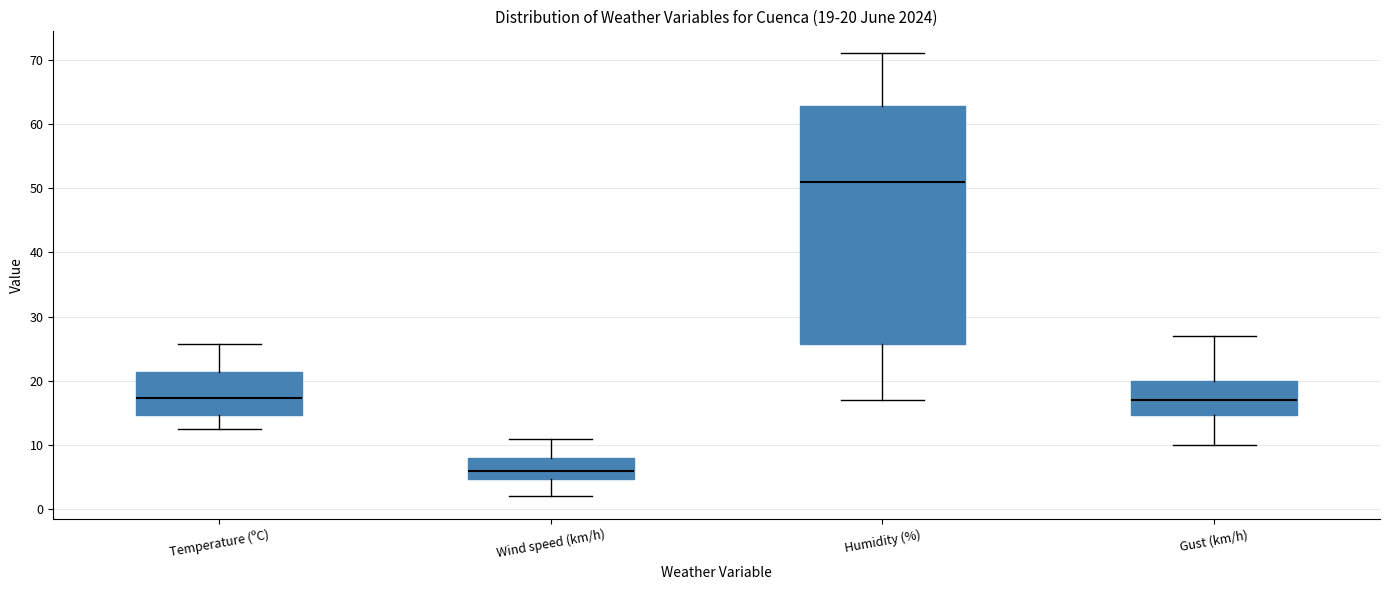

Which box is the tallest, from its lower edge to its upper edge?

Humidity (%)